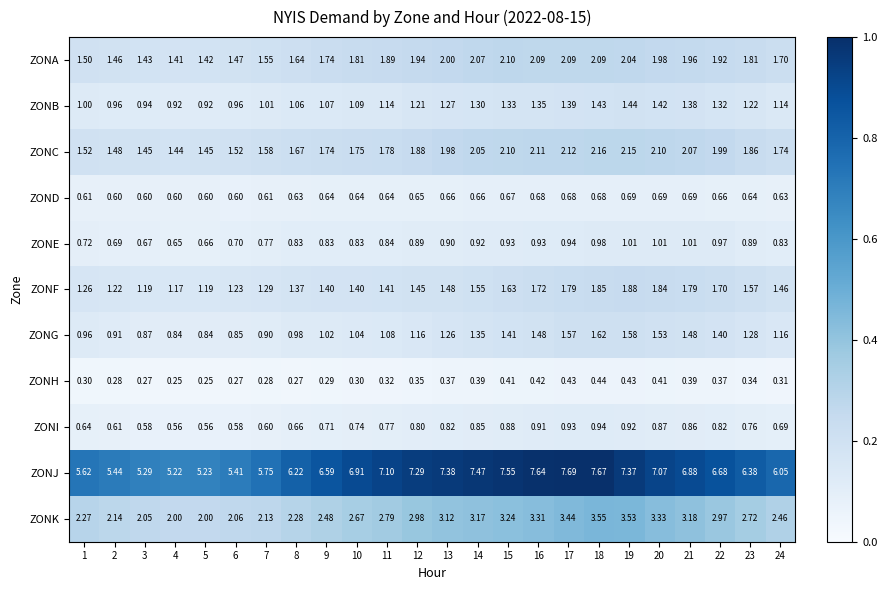

Rank the series at 22 from lowest to highest value.

ZONH, ZOND, ZONI, ZONE, ZONB, ZONG, ZONF, ZONA, ZONC, ZONK, ZONJ